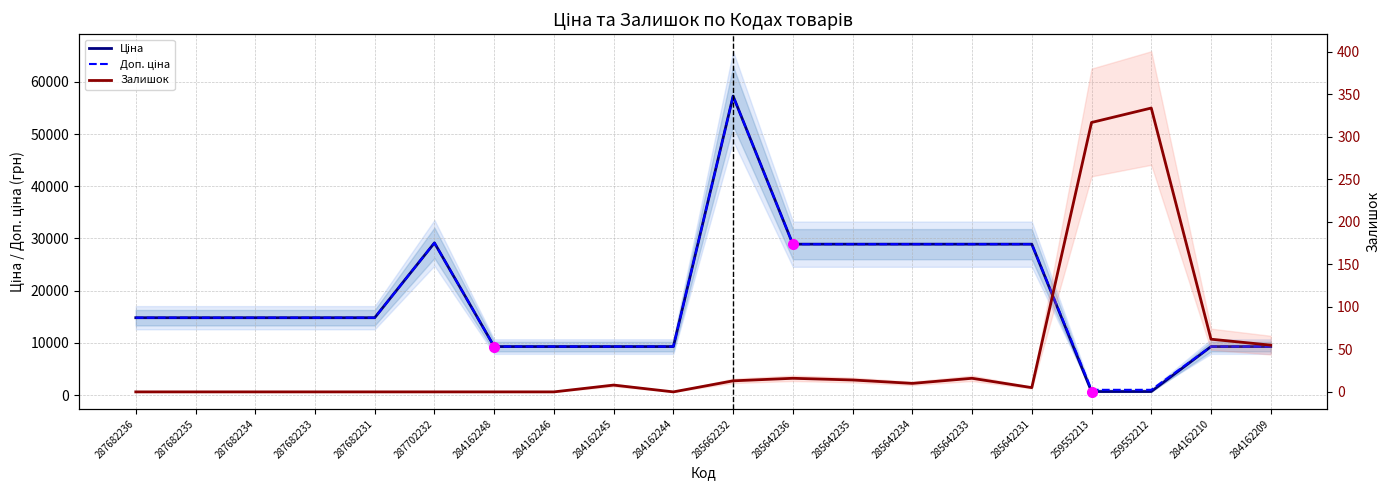

How many interior local peaks does the Залишок series have?

4